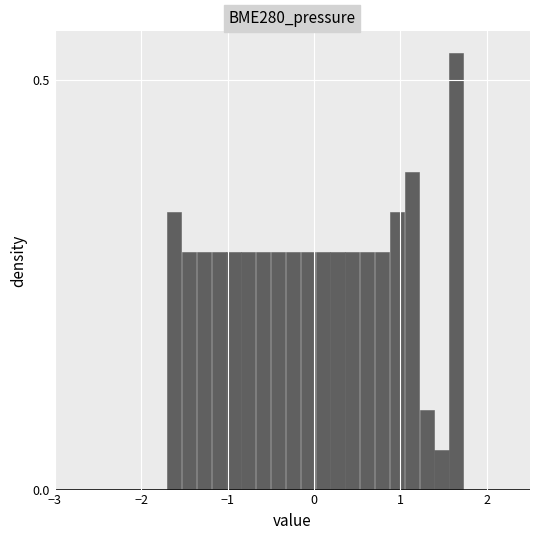

Around what value on the x-axis is the tallest bar? Give the approximate position of its centre, as read against the axis.

1.6